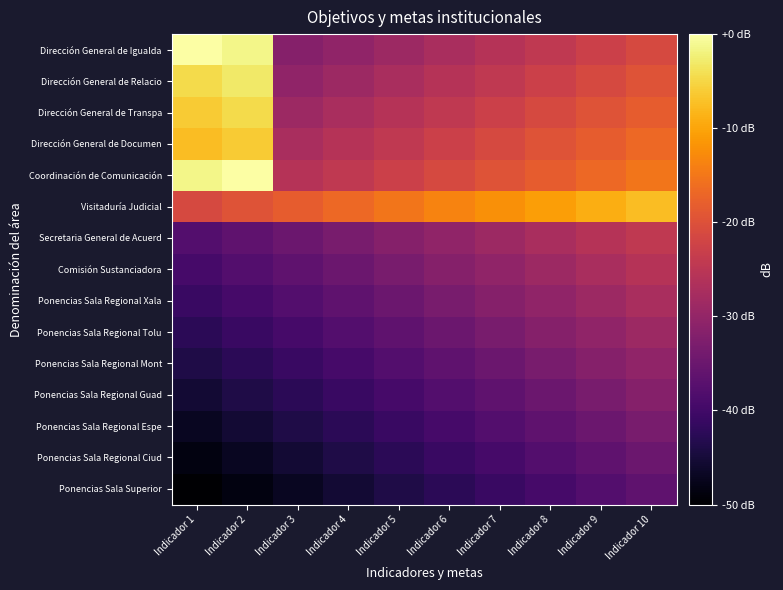

Reading right to left, list all the values displayed in this chart.

Ponencias Sala Superior: Indicador 10=-36.4	Indicador 9=-37.9	Indicador 8=-39.4	Indicador 7=-40.9	Indicador 6=-42.4	Indicador 5=-43.9	Indicador 4=-45.5	Indicador 3=-47.0	Indicador 2=-48.5	Indicador 1=-50.0
Ponencias Sala Regional Ciud: Indicador 10=-34.8	Indicador 9=-36.4	Indicador 8=-37.9	Indicador 7=-39.4	Indicador 6=-40.9	Indicador 5=-42.4	Indicador 4=-43.9	Indicador 3=-45.5	Indicador 2=-47.0	Indicador 1=-48.5
Ponencias Sala Regional Espe: Indicador 10=-33.3	Indicador 9=-34.8	Indicador 8=-36.4	Indicador 7=-37.9	Indicador 6=-39.4	Indicador 5=-40.9	Indicador 4=-42.4	Indicador 3=-43.9	Indicador 2=-45.5	Indicador 1=-47.0
Ponencias Sala Regional Guad: Indicador 10=-31.8	Indicador 9=-33.3	Indicador 8=-34.8	Indicador 7=-36.4	Indicador 6=-37.9	Indicador 5=-39.4	Indicador 4=-40.9	Indicador 3=-42.4	Indicador 2=-43.9	Indicador 1=-45.5
Ponencias Sala Regional Mont: Indicador 10=-30.3	Indicador 9=-31.8	Indicador 8=-33.3	Indicador 7=-34.8	Indicador 6=-36.4	Indicador 5=-37.9	Indicador 4=-39.4	Indicador 3=-40.9	Indicador 2=-42.4	Indicador 1=-43.9
Ponencias Sala Regional Tolu: Indicador 10=-28.8	Indicador 9=-30.3	Indicador 8=-31.8	Indicador 7=-33.3	Indicador 6=-34.8	Indicador 5=-36.4	Indicador 4=-37.9	Indicador 3=-39.4	Indicador 2=-40.9	Indicador 1=-42.4
Ponencias Sala Regional Xala: Indicador 10=-27.3	Indicador 9=-28.8	Indicador 8=-30.3	Indicador 7=-31.8	Indicador 6=-33.3	Indicador 5=-34.8	Indicador 4=-36.4	Indicador 3=-37.9	Indicador 2=-39.4	Indicador 1=-40.9
Comisión Sustanciadora: Indicador 10=-25.8	Indicador 9=-27.3	Indicador 8=-28.8	Indicador 7=-30.3	Indicador 6=-31.8	Indicador 5=-33.3	Indicador 4=-34.8	Indicador 3=-36.4	Indicador 2=-37.9	Indicador 1=-39.4
Secretaria General de Acuerd: Indicador 10=-24.2	Indicador 9=-25.8	Indicador 8=-27.3	Indicador 7=-28.8	Indicador 6=-30.3	Indicador 5=-31.8	Indicador 4=-33.3	Indicador 3=-34.8	Indicador 2=-36.4	Indicador 1=-37.9
Visitaduría Judicial: Indicador 10=-7.6	Indicador 9=-9.1	Indicador 8=-10.6	Indicador 7=-12.1	Indicador 6=-13.6	Indicador 5=-15.2	Indicador 4=-16.7	Indicador 3=-18.2	Indicador 2=-19.7	Indicador 1=-21.2
Coordinación de Comunicación: Indicador 10=-15.2	Indicador 9=-16.7	Indicador 8=-18.2	Indicador 7=-19.7	Indicador 6=-21.2	Indicador 5=-22.7	Indicador 4=-24.2	Indicador 3=-25.8	Indicador 2=0.0	Indicador 1=-1.5
Dirección General de Documen: Indicador 10=-16.7	Indicador 9=-18.2	Indicador 8=-19.7	Indicador 7=-21.2	Indicador 6=-22.7	Indicador 5=-24.2	Indicador 4=-25.8	Indicador 3=-27.3	Indicador 2=-6.1	Indicador 1=-7.6
Dirección General de Transpa: Indicador 10=-18.2	Indicador 9=-19.7	Indicador 8=-21.2	Indicador 7=-22.7	Indicador 6=-24.2	Indicador 5=-25.8	Indicador 4=-27.3	Indicador 3=-28.8	Indicador 2=-4.5	Indicador 1=-6.1
Dirección General de Relacio: Indicador 10=-19.7	Indicador 9=-21.2	Indicador 8=-22.7	Indicador 7=-24.2	Indicador 6=-25.8	Indicador 5=-27.3	Indicador 4=-28.8	Indicador 3=-30.3	Indicador 2=-3.0	Indicador 1=-4.5
Dirección General de Igualda: Indicador 10=-21.2	Indicador 9=-22.7	Indicador 8=-24.2	Indicador 7=-25.8	Indicador 6=-27.3	Indicador 5=-28.8	Indicador 4=-30.3	Indicador 3=-31.8	Indicador 2=-1.5	Indicador 1=0.0